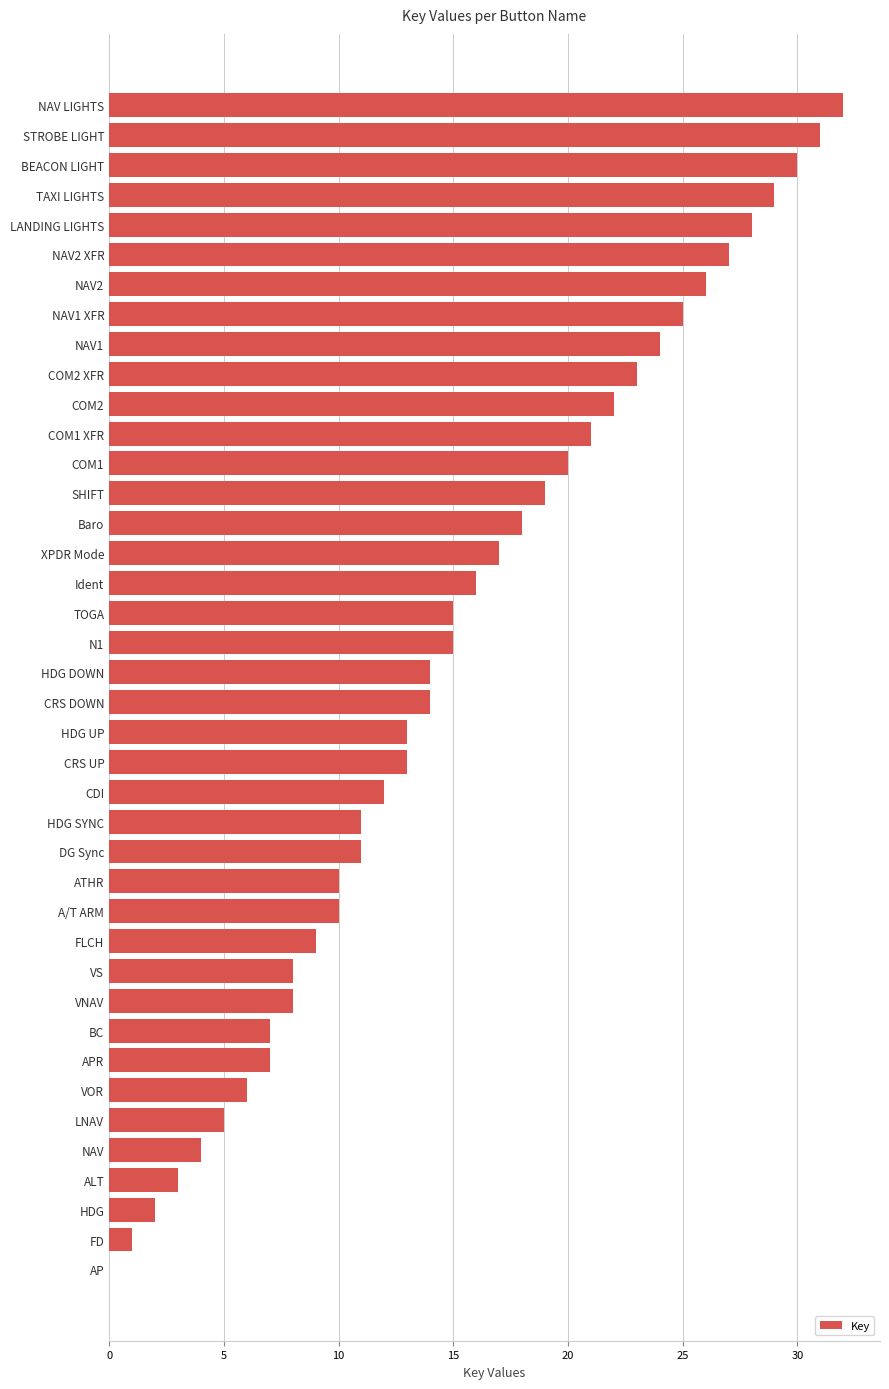

Is it true that the value at NAV2 is 26?

True